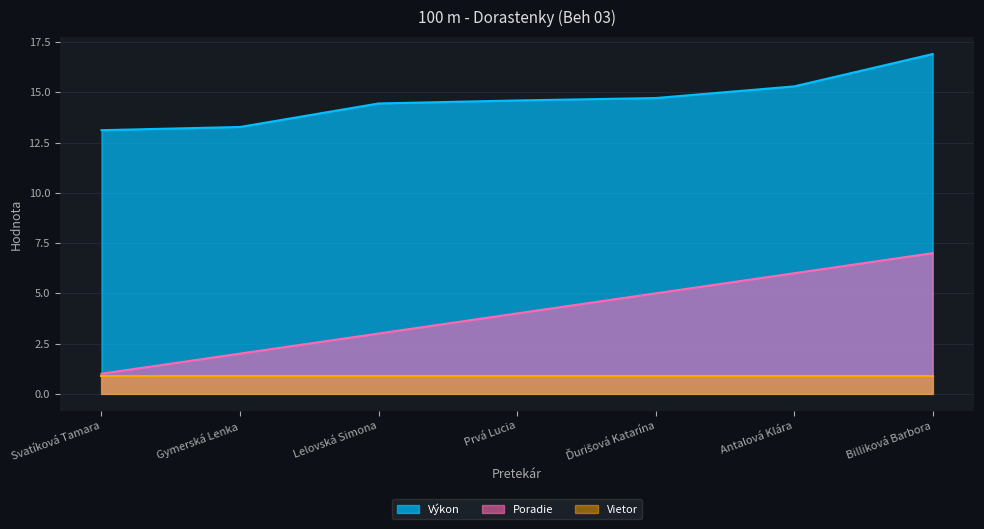

Which series has the largest range (max minus min)?

Poradie